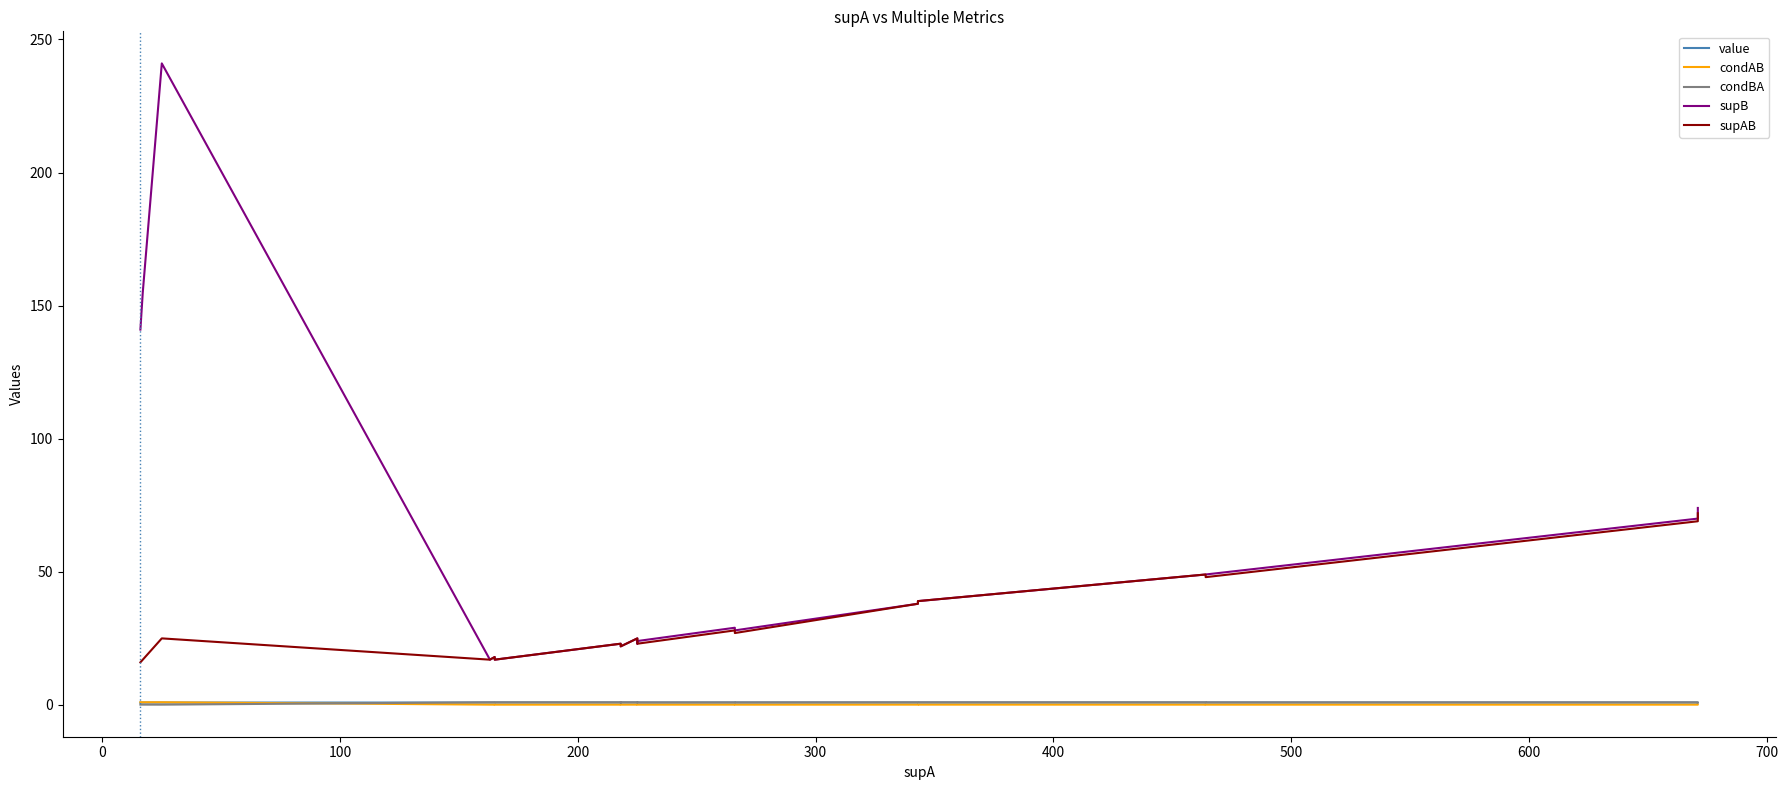

In supAB, how many points are lower than both neighbors (excluding endpoints)?

4